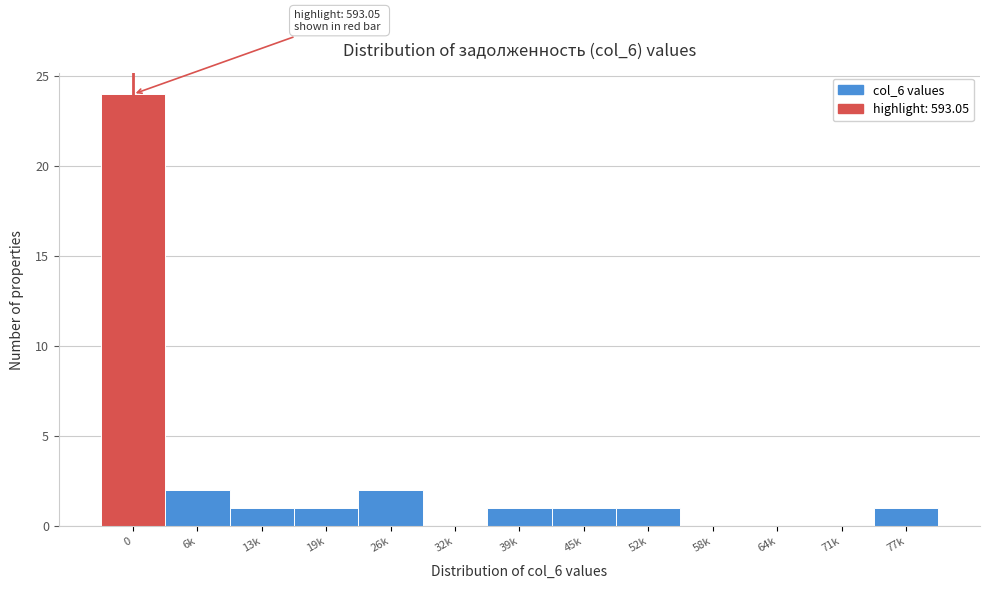

Reading left to right, what are all the values shown in this chart?

0=24	6k=2	13k=1	19k=1	26k=2	32k=0	39k=1	45k=1	52k=1	58k=0	64k=0	71k=0	77k=1